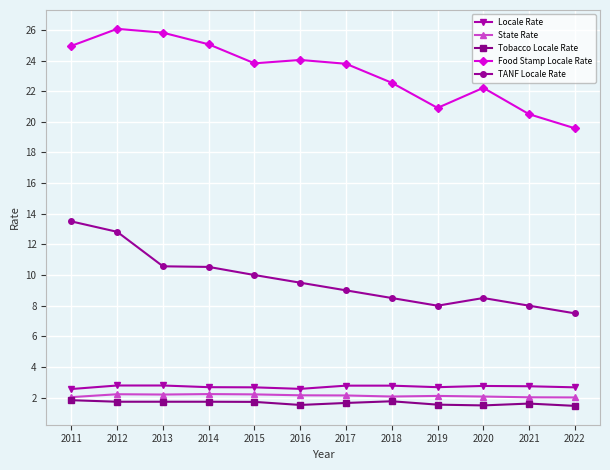

True or false: TANF Locale Rate and State Rate intersect in this chart.

False